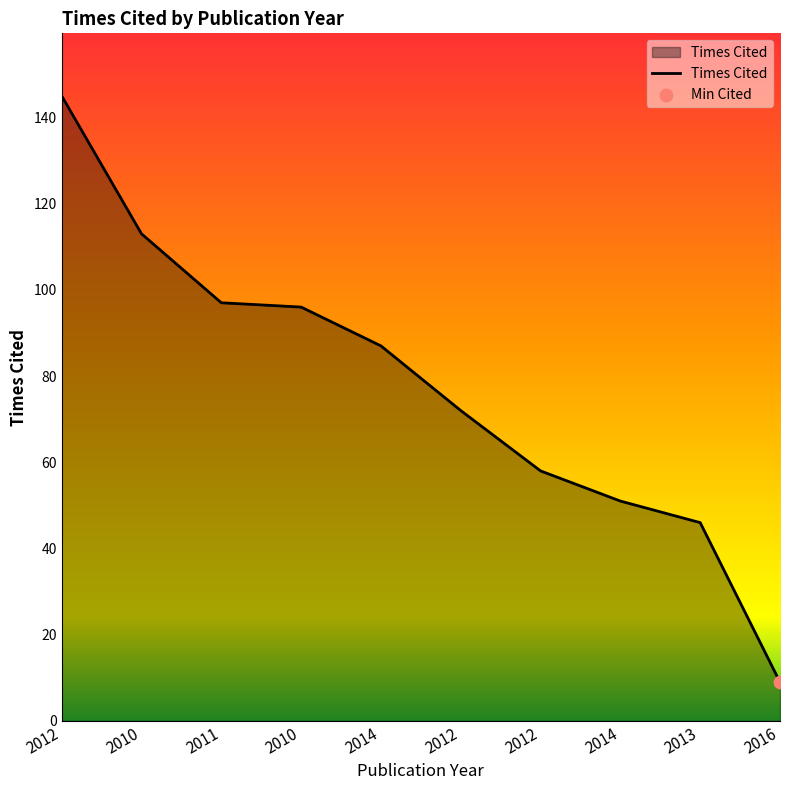

Which has a higher value, 2016 or 2011?

2011